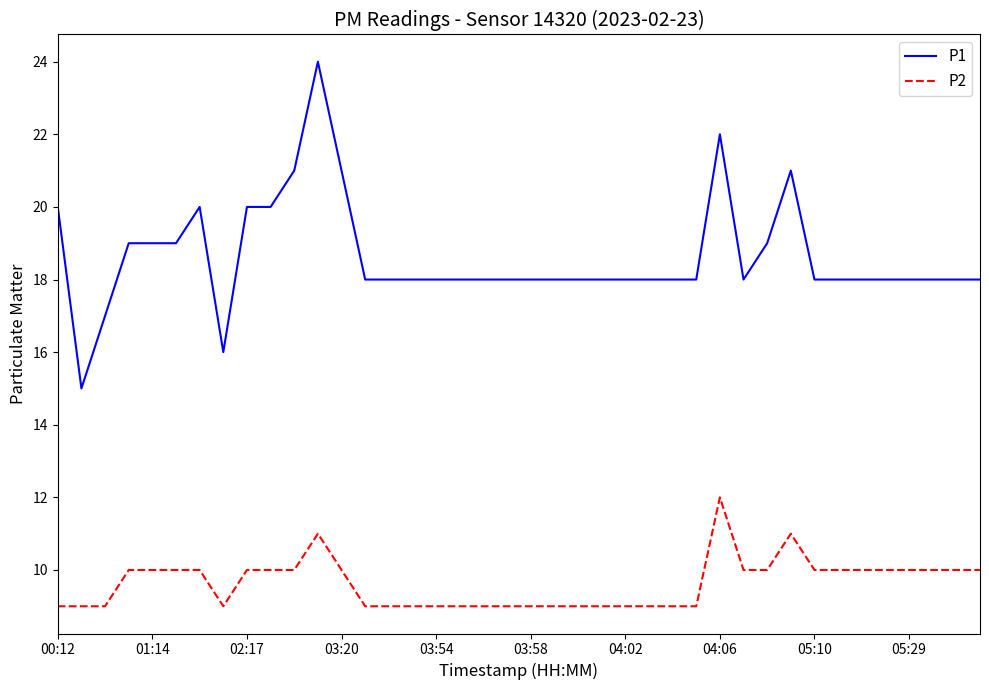

Which series has the widest spread of values?

P1